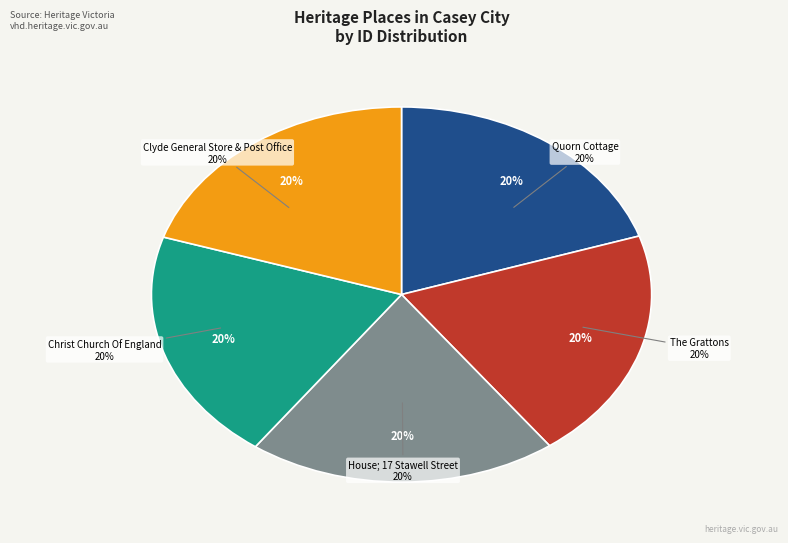

Is the sum of House; 17 Stawell Street and The Grattons greater than half?

No